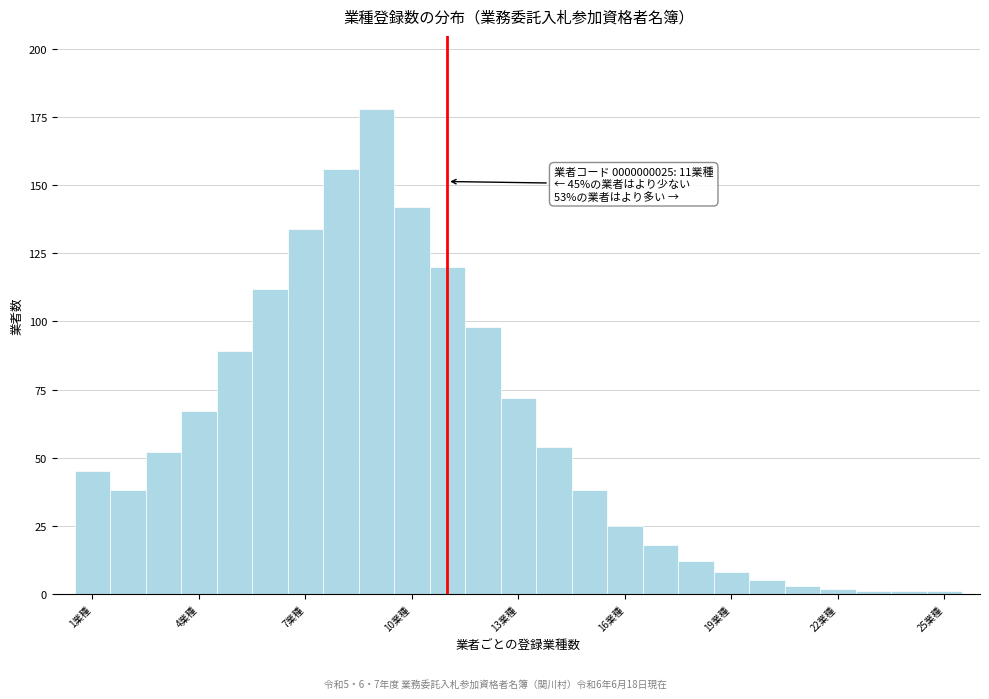

Read against the x-axis, roughly where is the centre of the tallest bar?

9.0